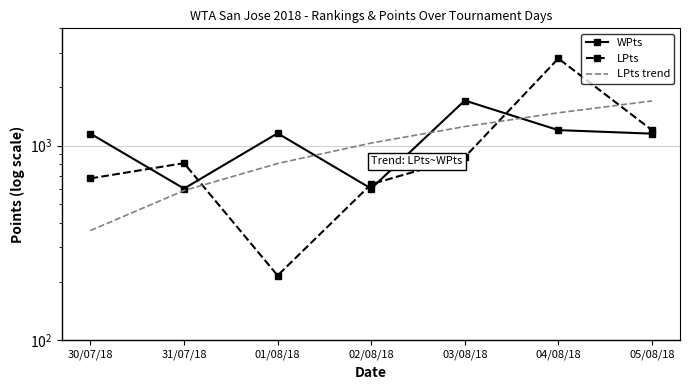

Where does the LPts trend series first go above 1030?

02/08/18